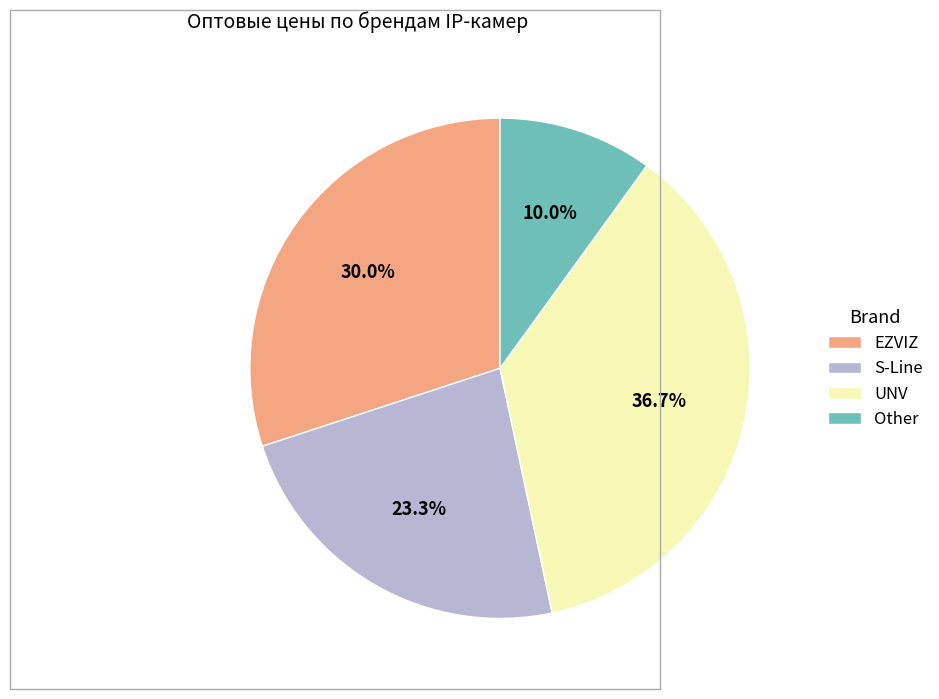

How many slices are in this pie chart?

4